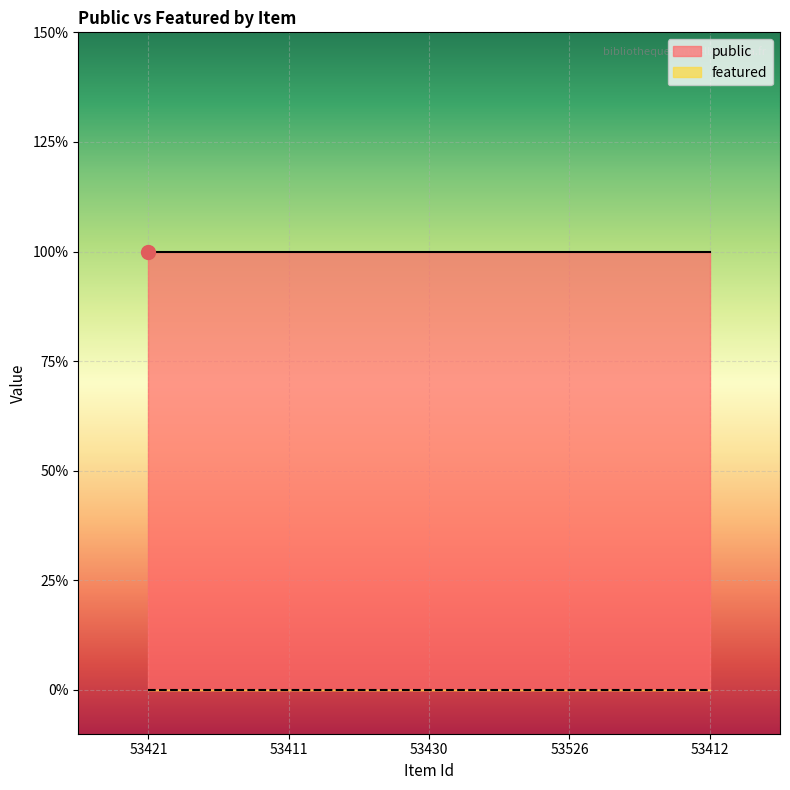

At how many categories does at least one series exceed 0?

5